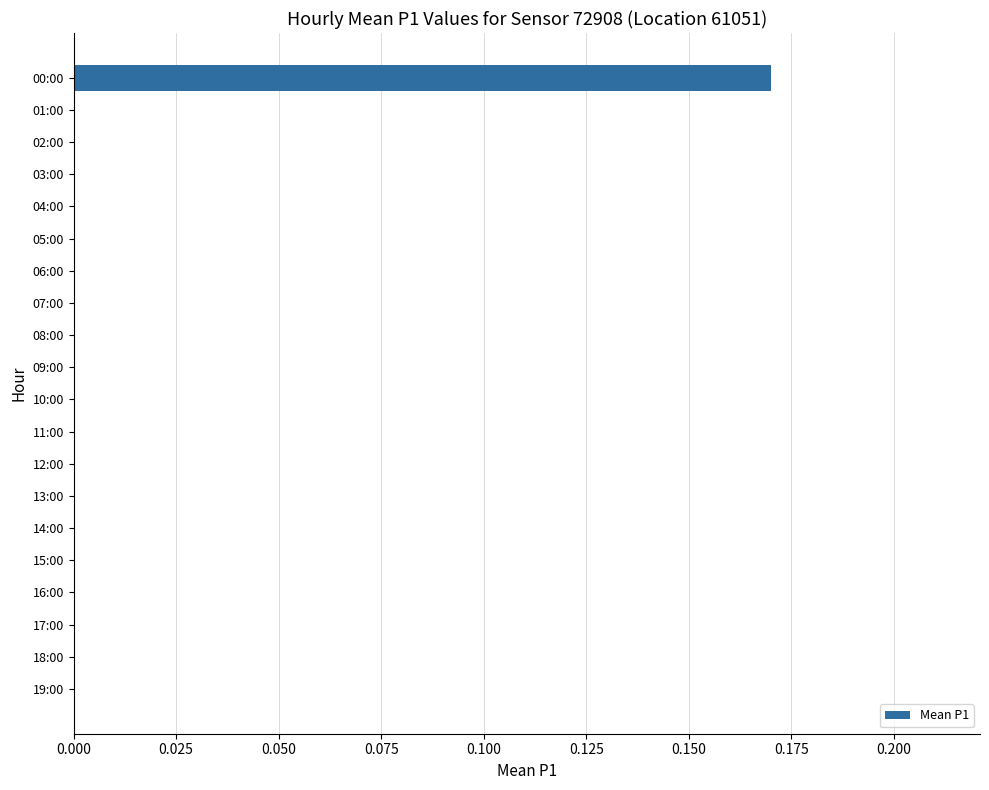

Is it true that the value at 05:00 is 0.0?

True